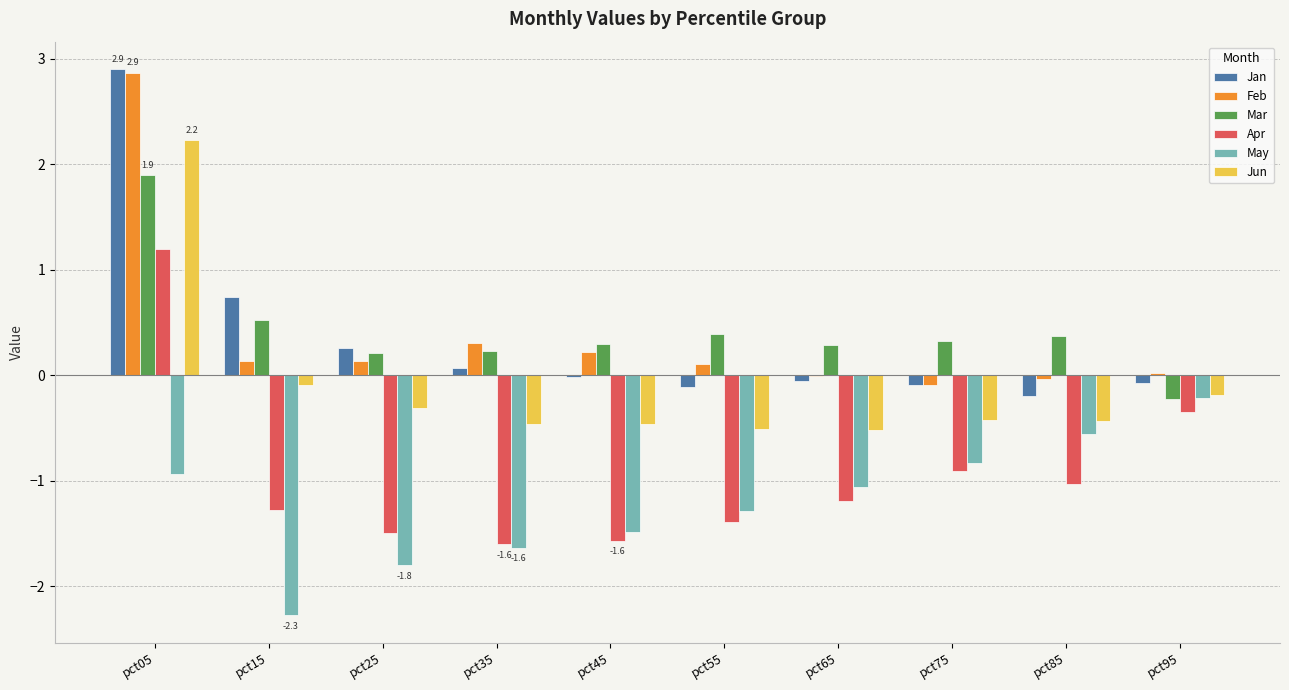

Is the value of Apr at pct85 greater than the value of Mar at pct15?

No